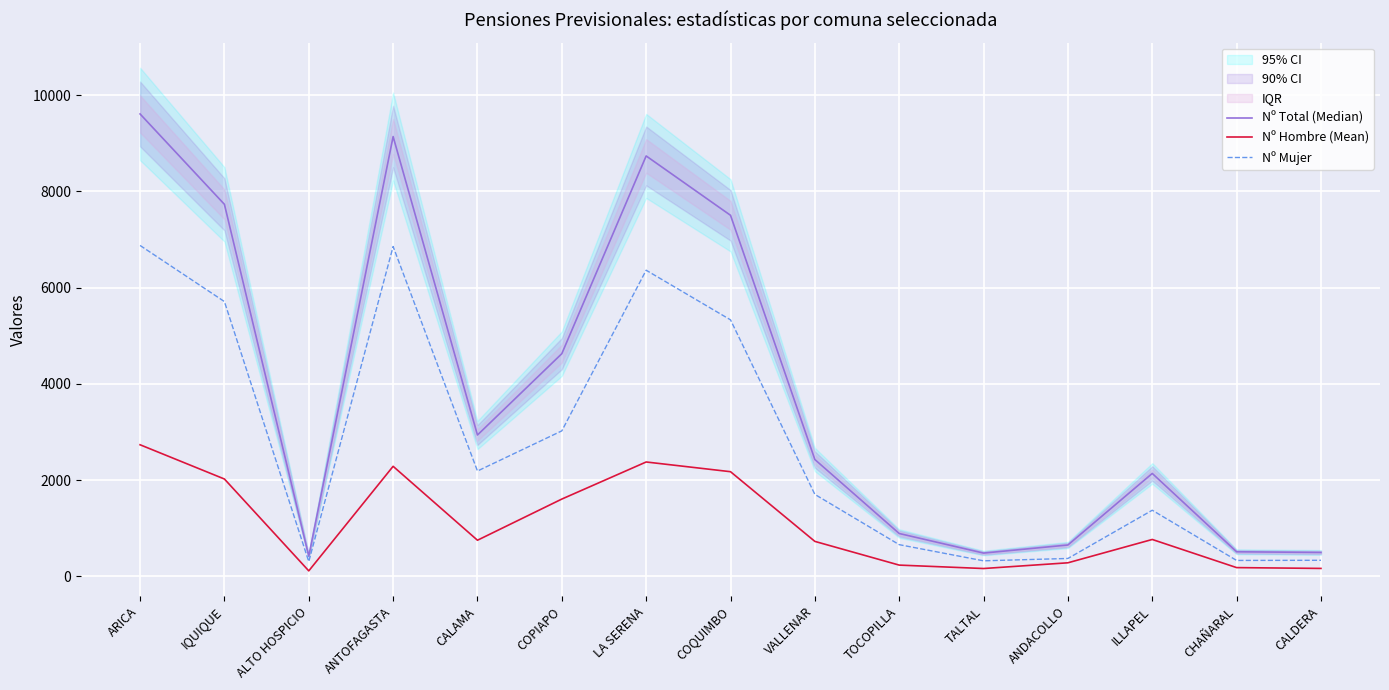

Reading right to left, extract all data points from this chart.

Nº Total (Median): 495	509	2138	650	482	889	2427	7505	8739	4628	2937	9142	417	7733	9612
Nº Hombre (Mean): 163	180	765	280	161	232	725	2174	2376	1605	749	2286	112	2022	2734
Nº Mujer: 332	329	1373	370	321	657	1702	5331	6363	3023	2188	6856	305	5711	6878